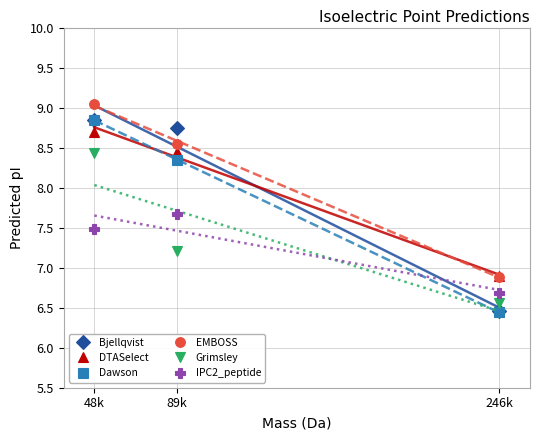

Rank the series by their maximum value, from highest to lowest.

EMBOSS, Bjellqvist, Dawson, DTASelect, Grimsley, IPC2_peptide